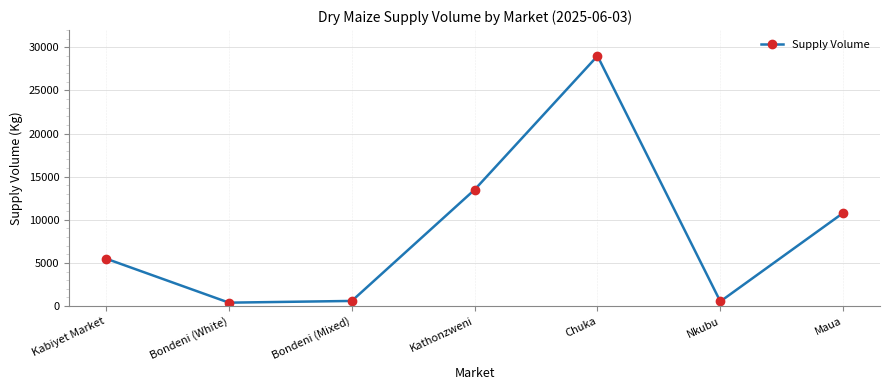

Between Chuka and Maua, which is larger?

Chuka